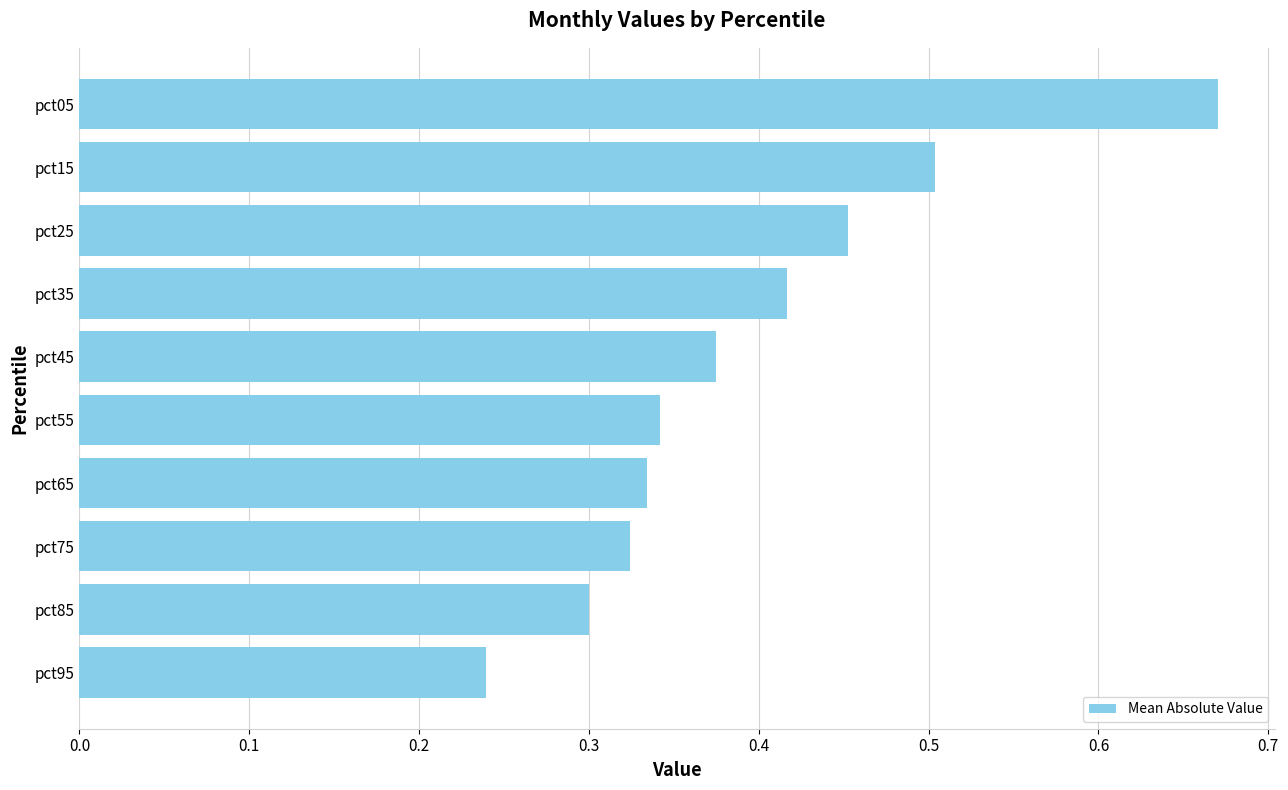

Is it true that the value at pct55 is 0.5?

False